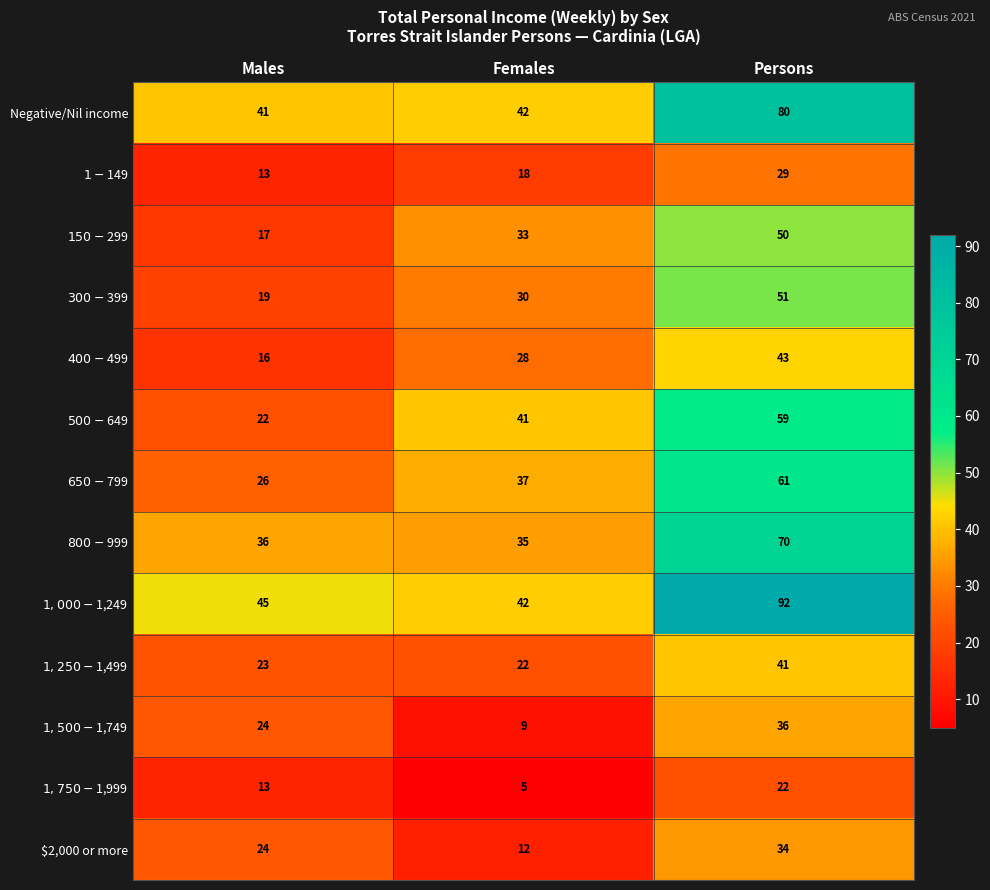

Which series has the largest range (max minus min)?

$1,000-$1,249